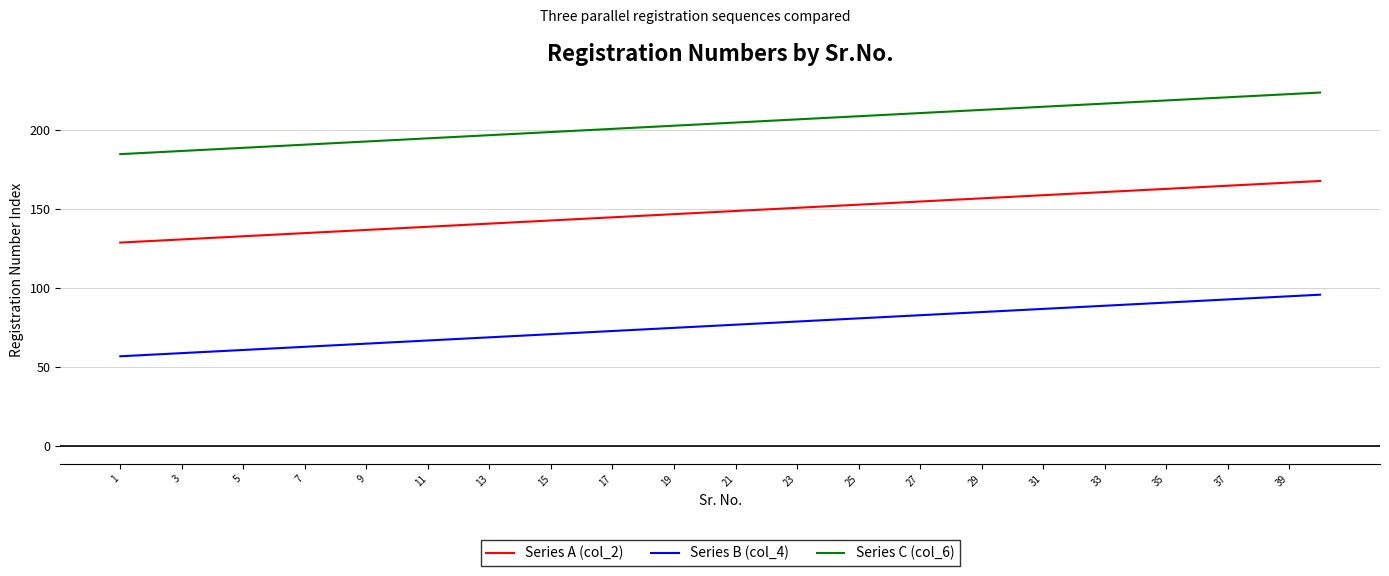

What is the maximum value shown in the chart?

224